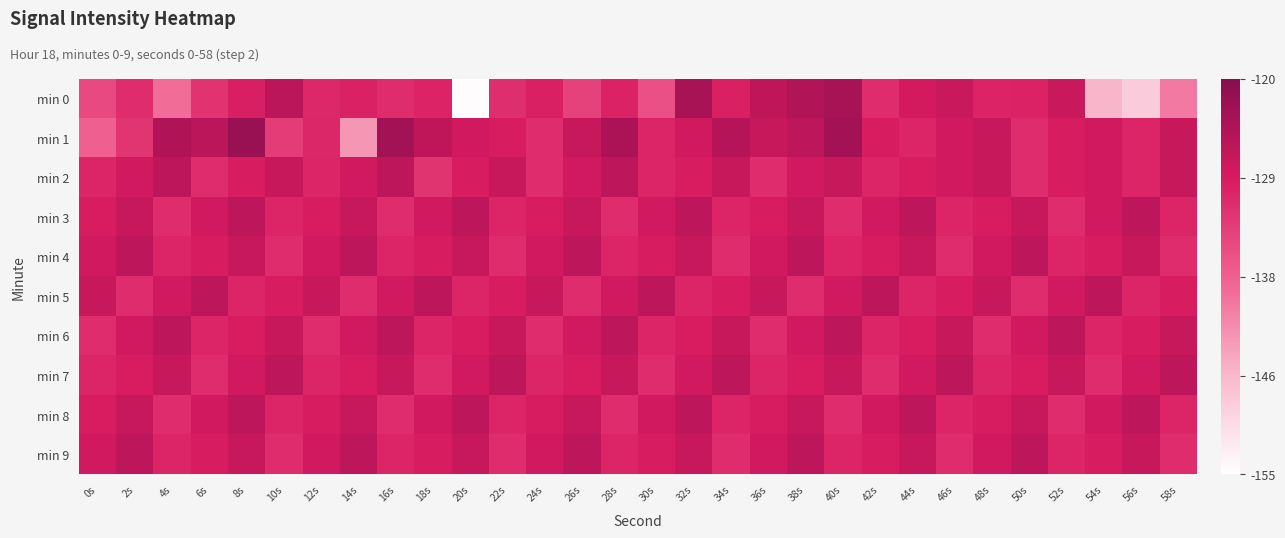

Between 46s and 36s, which is larger?

36s